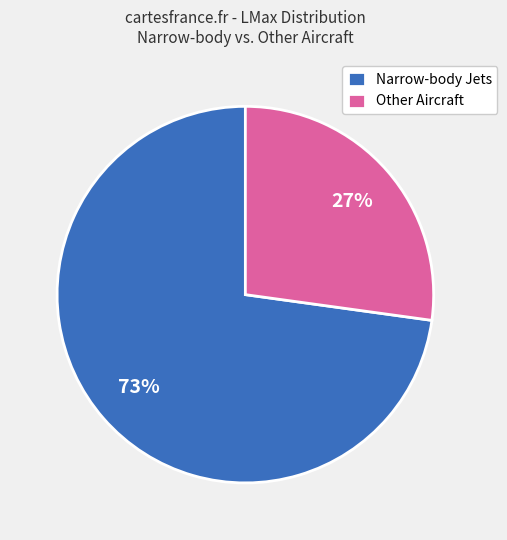

Rank the categories by value from highest to lowest.

Narrow-body Jets, Other Aircraft